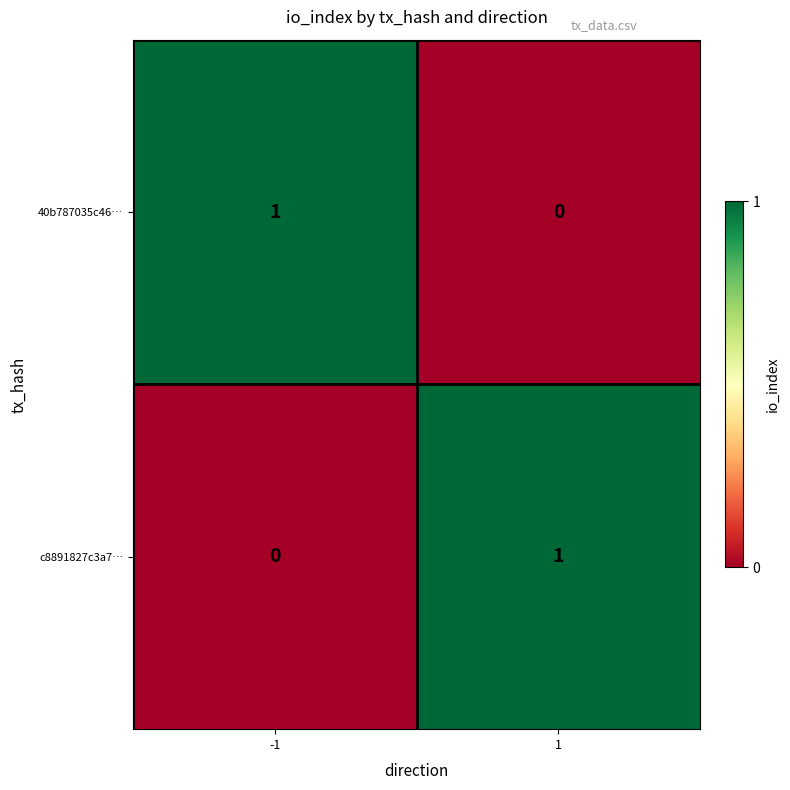

Rank the series at -1 from highest to lowest value.

40b787035c46…, c8891827c3a7…